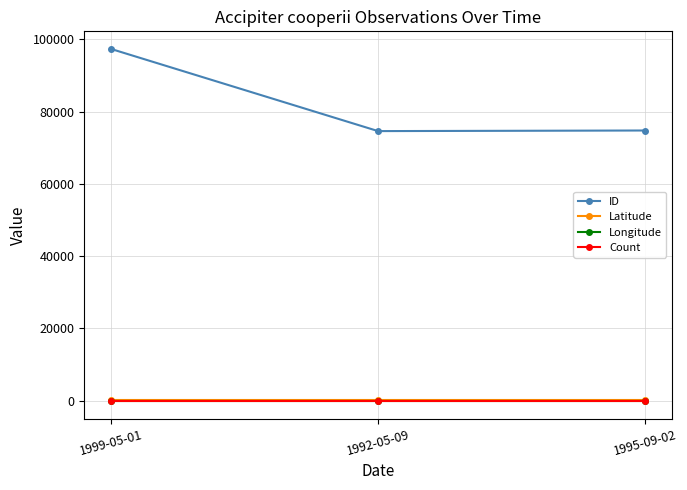

What is the spread (max minus min) of values at 1995-09-02?

74863.6